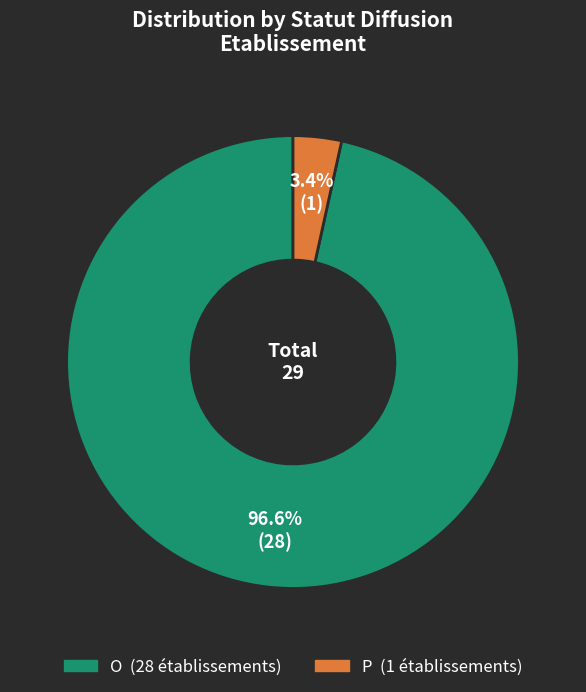

Which slice represents more than half of the pie?

O